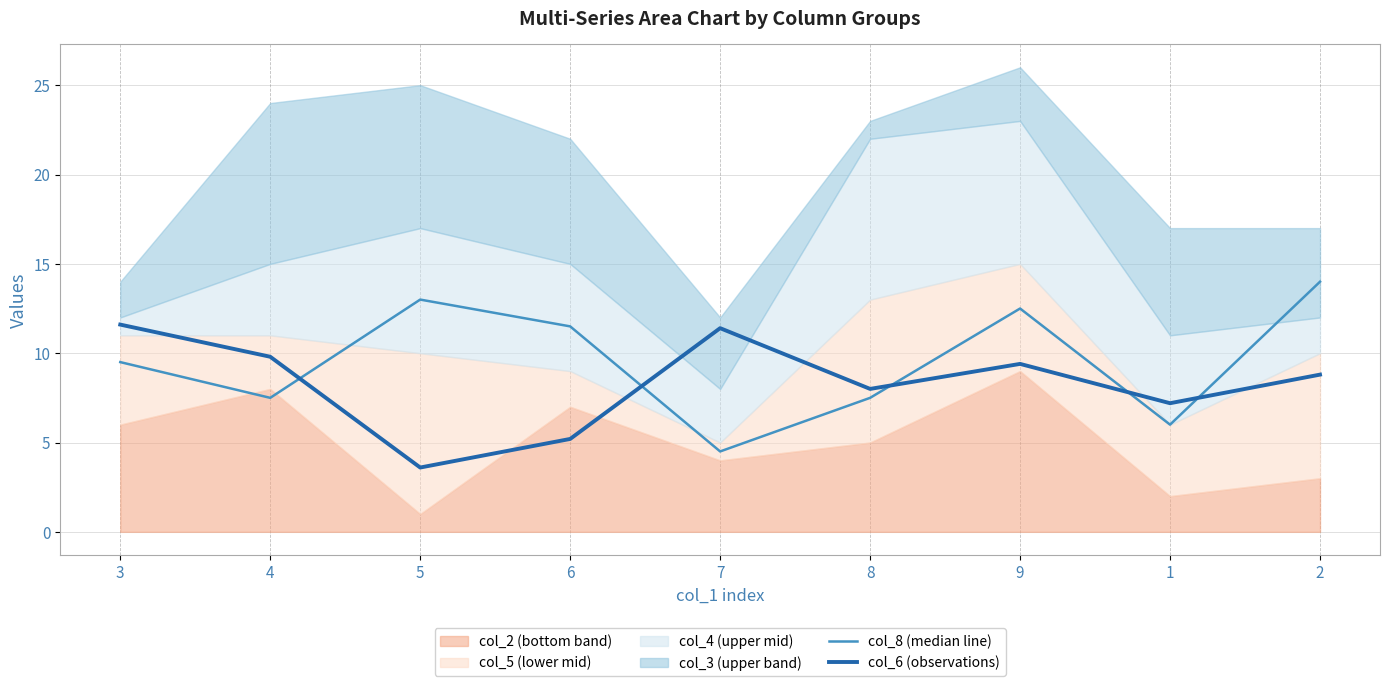

Which category has the lowest value across all series?

5